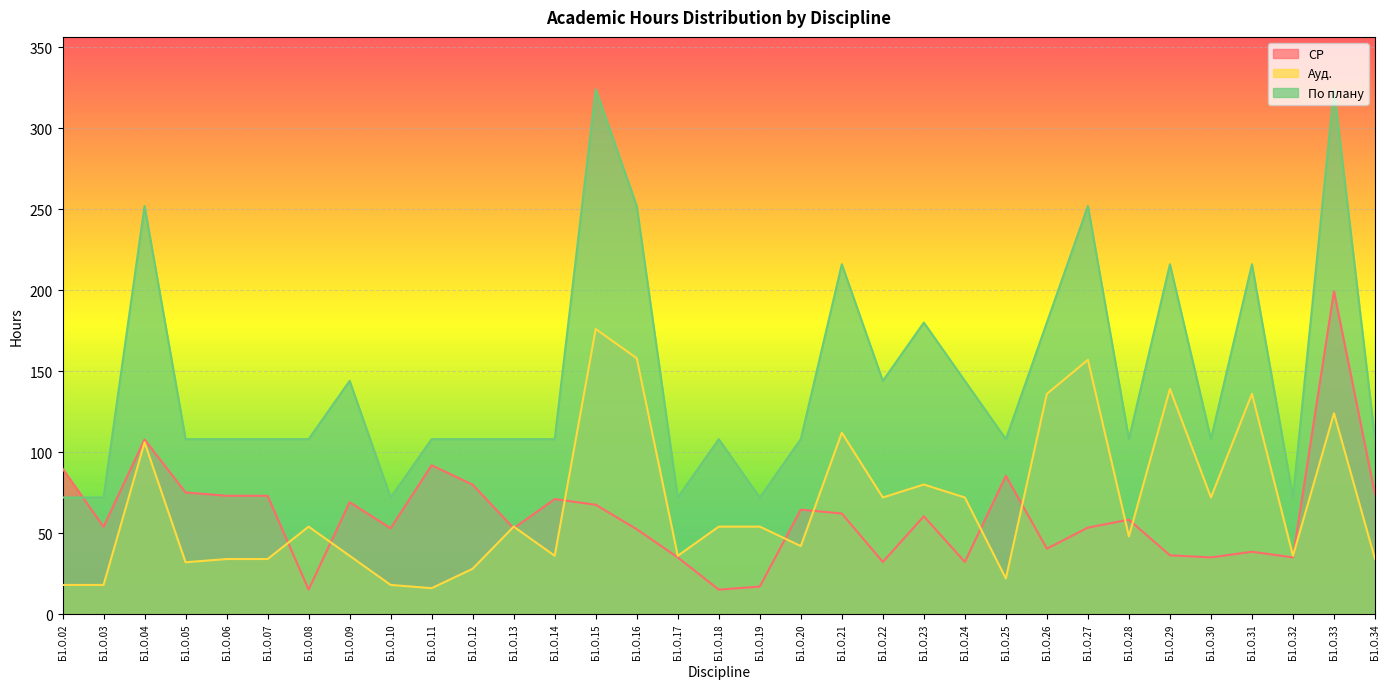

Where is the first local minimum for По плану?

Б1.О.10